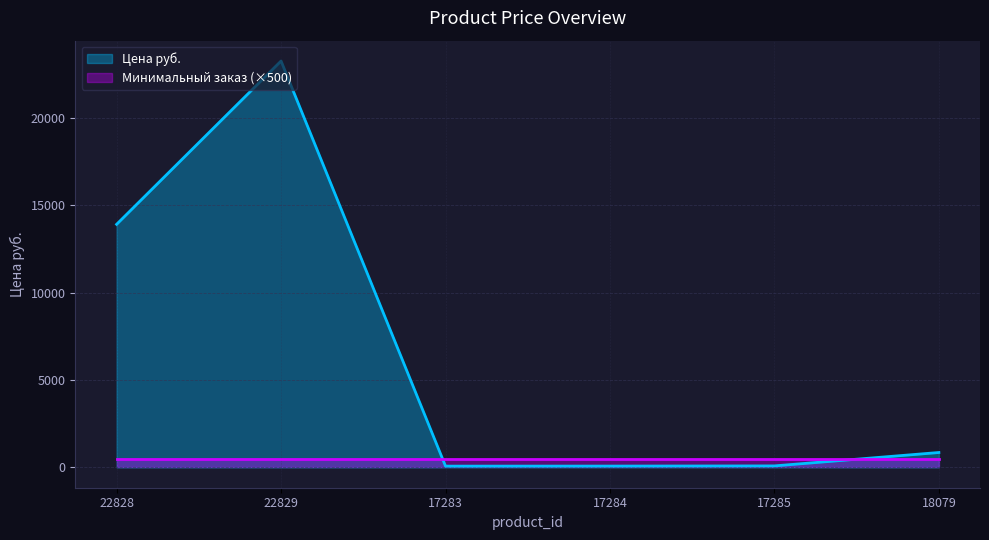

What is the difference between the values at 17284 and 17285?

10